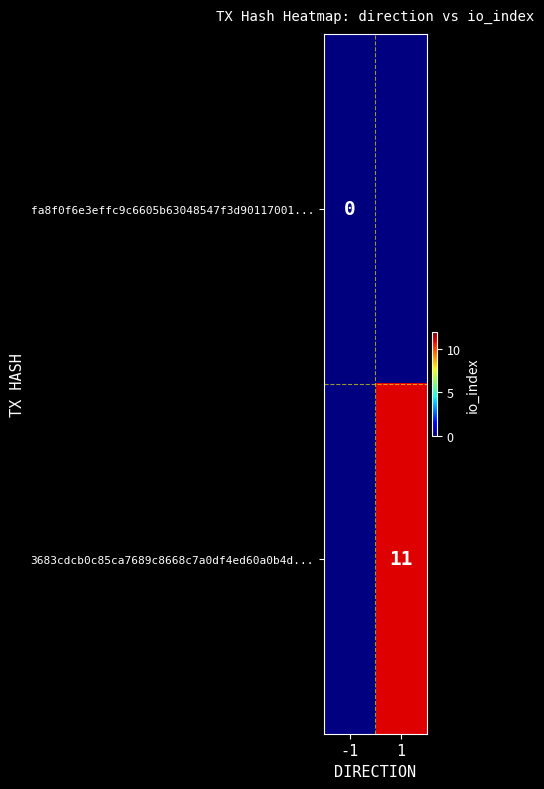

The 3683cdcb0c85ca7689c8668c7a0df4ed60a0b4d... series shows 11 at 1. True or false?

True